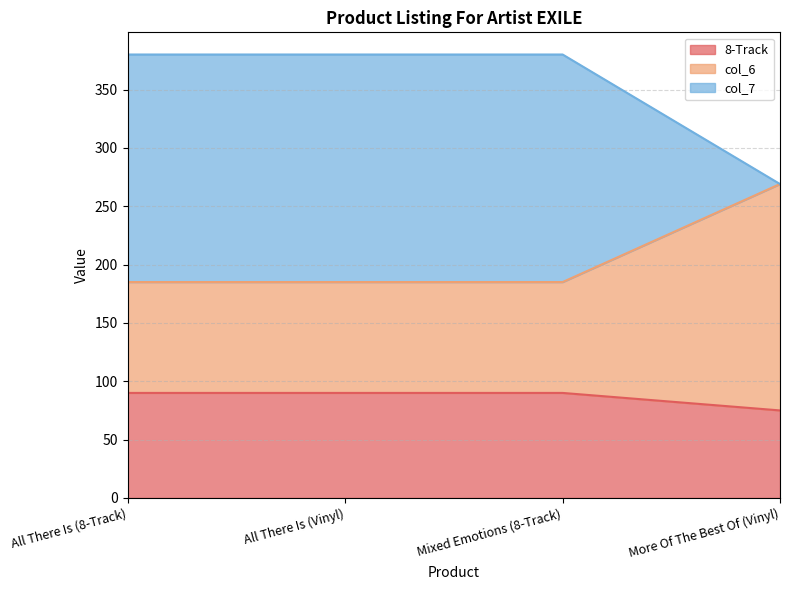

What is the lowest value of the 8-Track series?

75